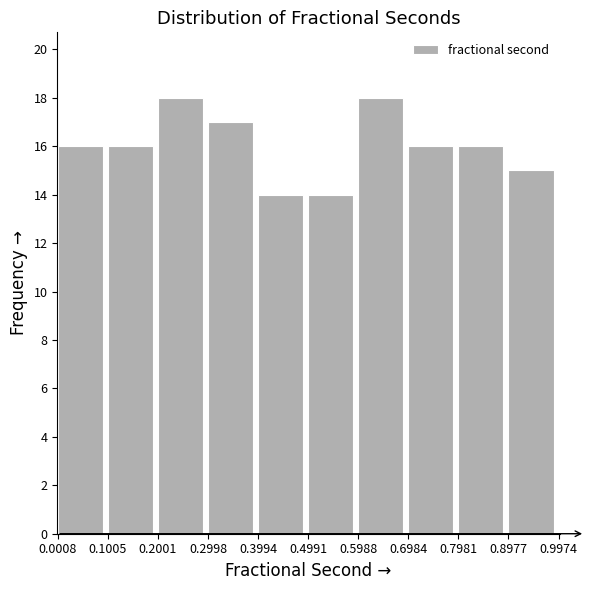

How tall is the bar that spans 0.6984 to 0.7981 on the x-axis? The values are not printed on the chart, so give them approximately, as read against the axis.

16